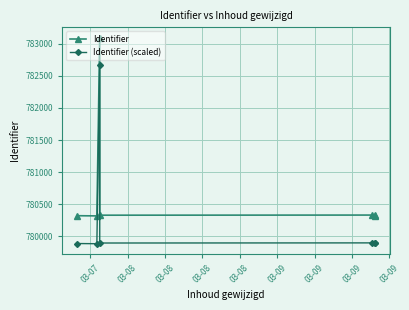

Rank the series by their average value, from lowest to highest.

Identifier (scaled), Identifier